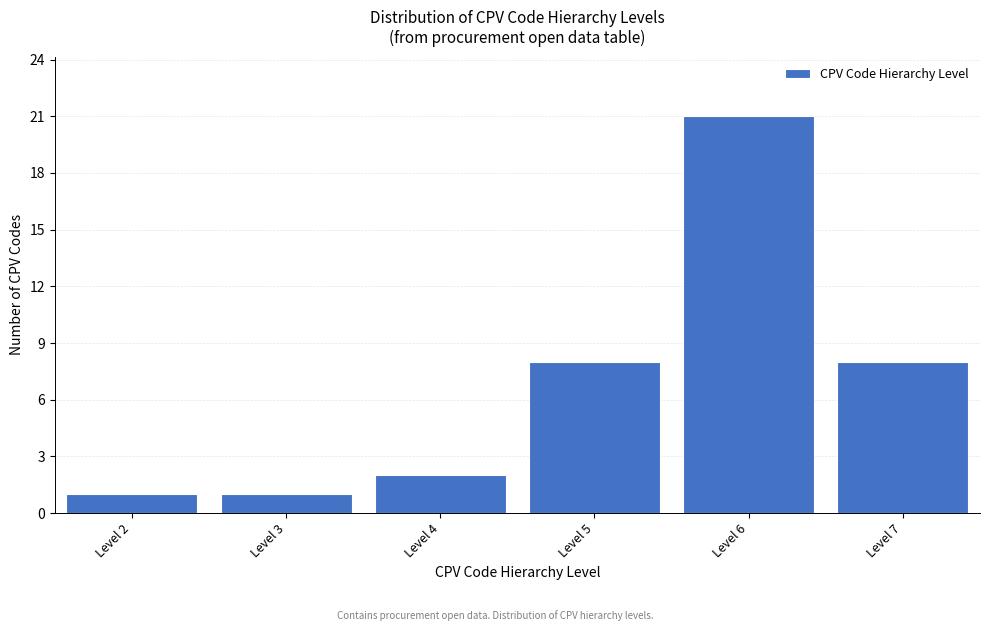

Reading right to left, what are all the values shown in this chart?

8	21	8	2	1	1